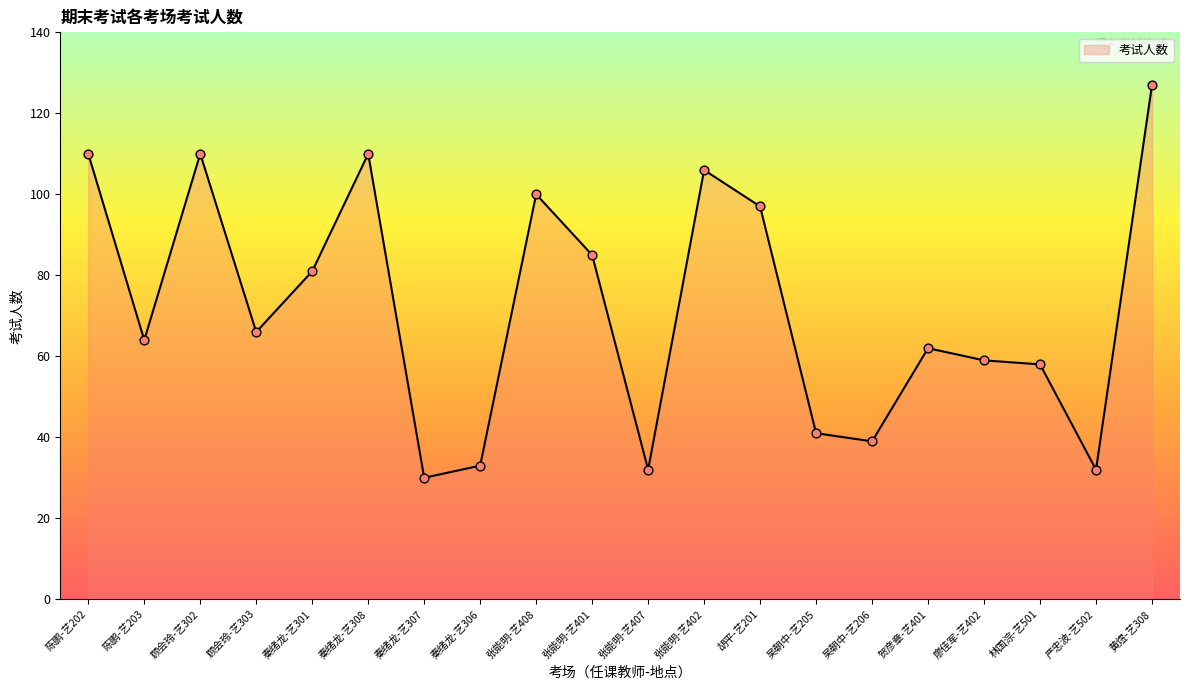

Approximately how many times larger is the value at 秦绪龙-艺307 compared to 吴朝中-艺205?

0.7